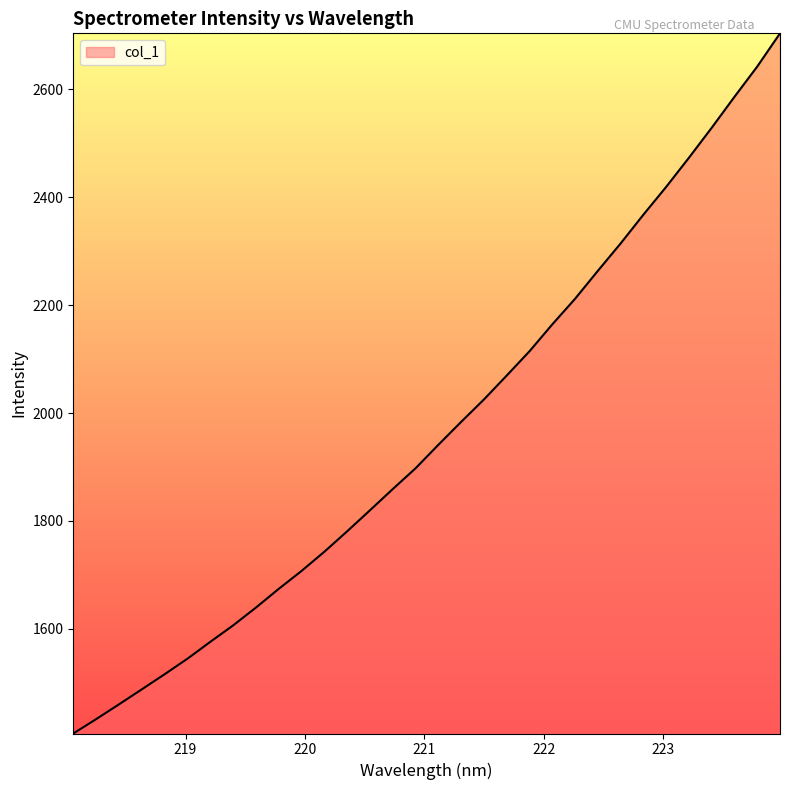

What is the minimum value shown in the chart?

1406.1